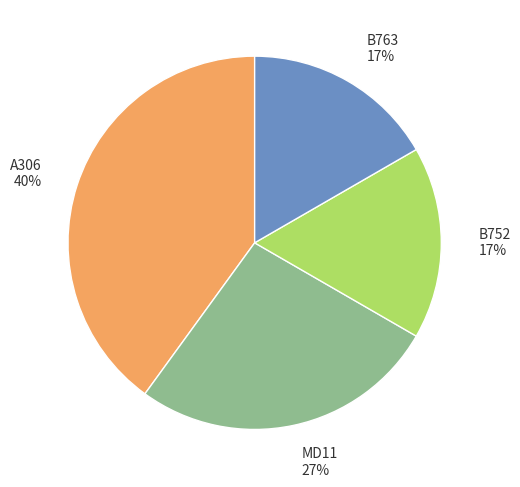

Is there a majority slice in this chart?

No